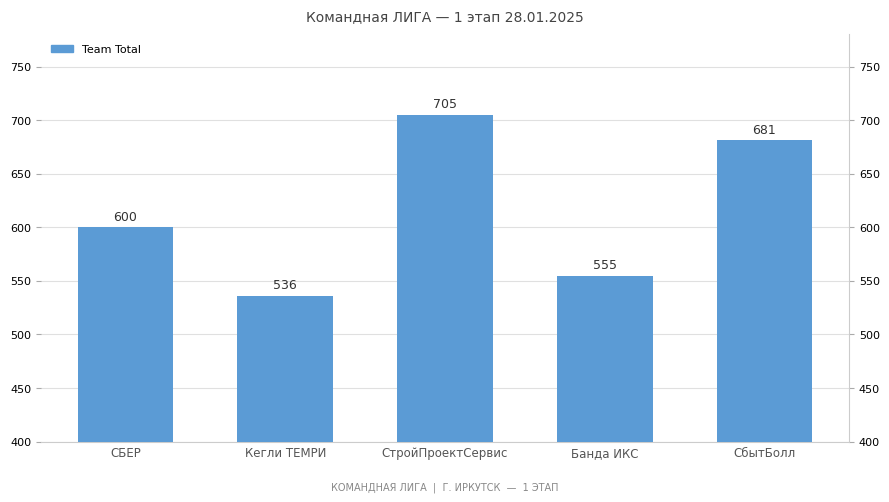

Rank the categories by value from lowest to highest.

Кегли ТЕМРИ, Банда ИКС, СБЕР, СбытБолл, СтройПроектСервис